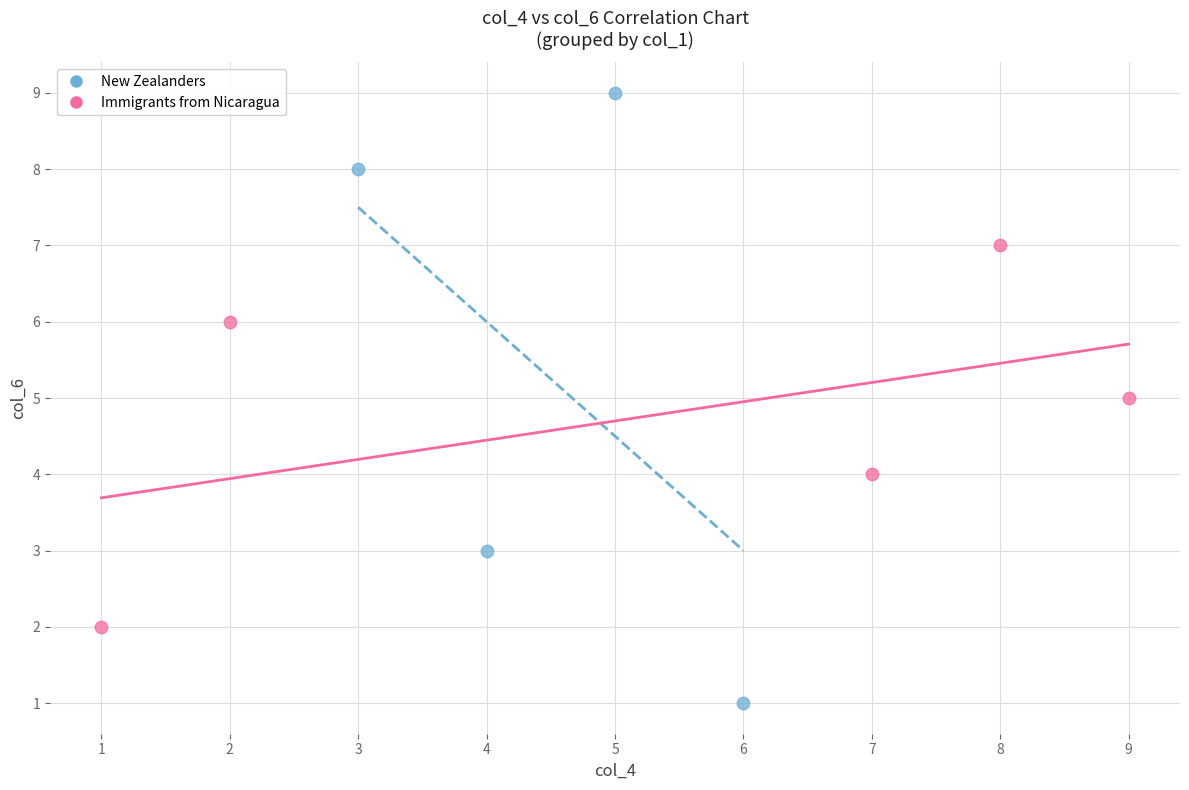

Which series reaches the maximum Y coordinate?

New Zealanders